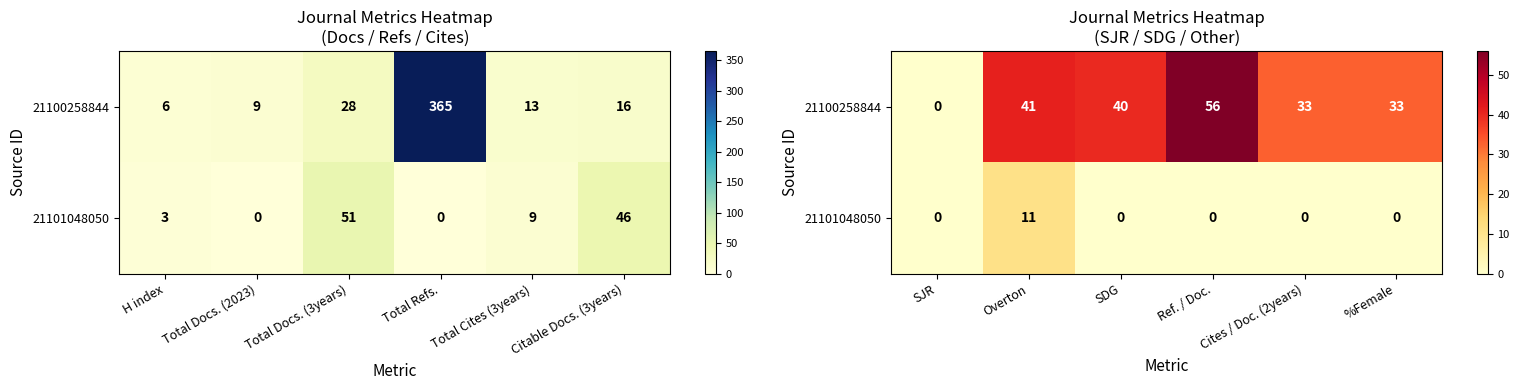

Which series has the widest spread of values?

21100258844